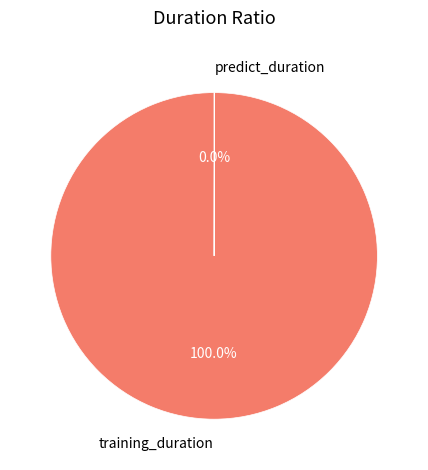

True or false: training_duration accounts for 100% of the total.

True